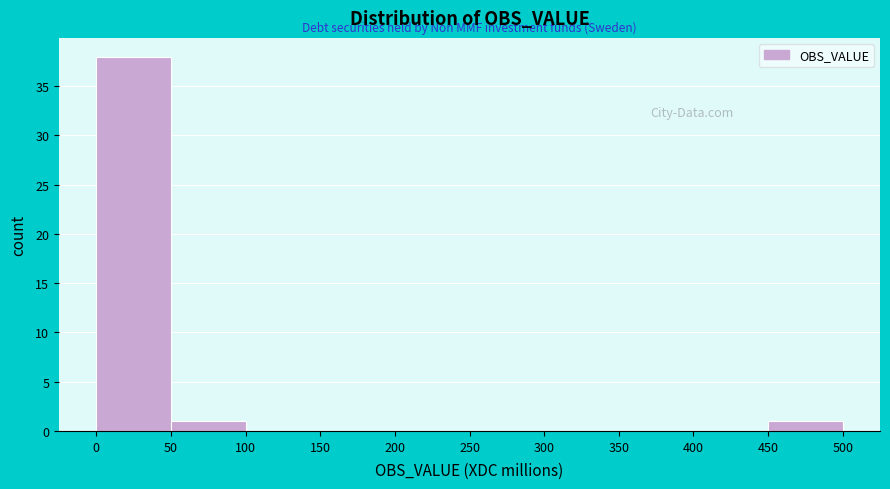

Reading left to right, transcribe this chart: for each bar, give the range it covers on the x-axis and its height. The values are not printed on the chart, so give them approximately, as read against the axis.

0 to 50: 38
50 to 100: 1
100 to 150: 0
150 to 200: 0
200 to 250: 0
250 to 300: 0
300 to 350: 0
350 to 400: 0
400 to 450: 0
450 to 500: 1